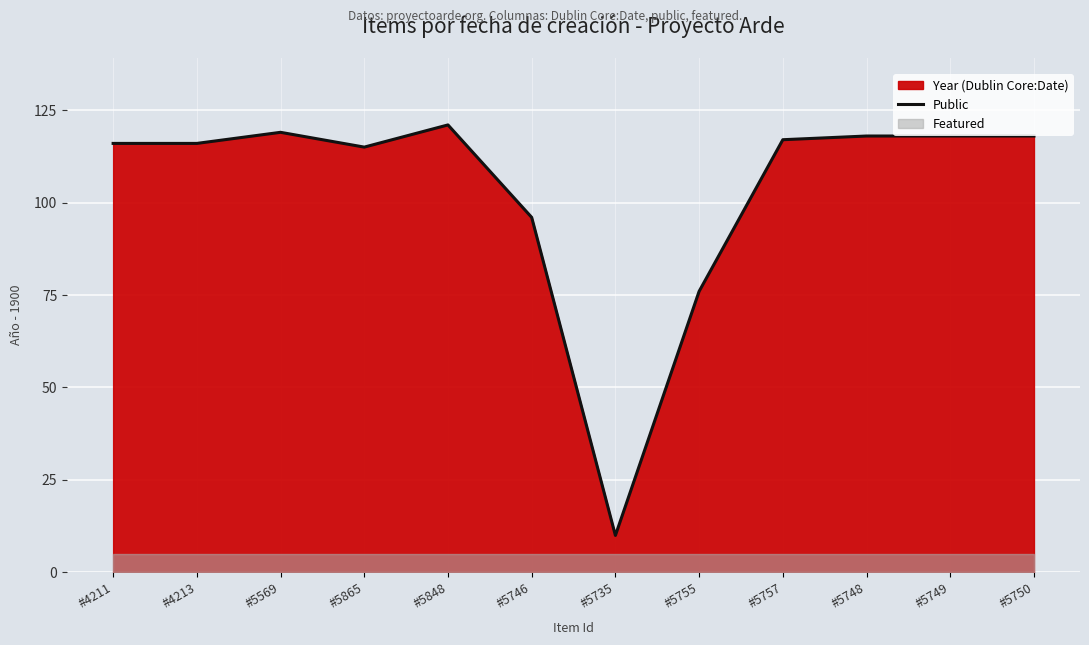

What is the minimum value shown in the chart?

10